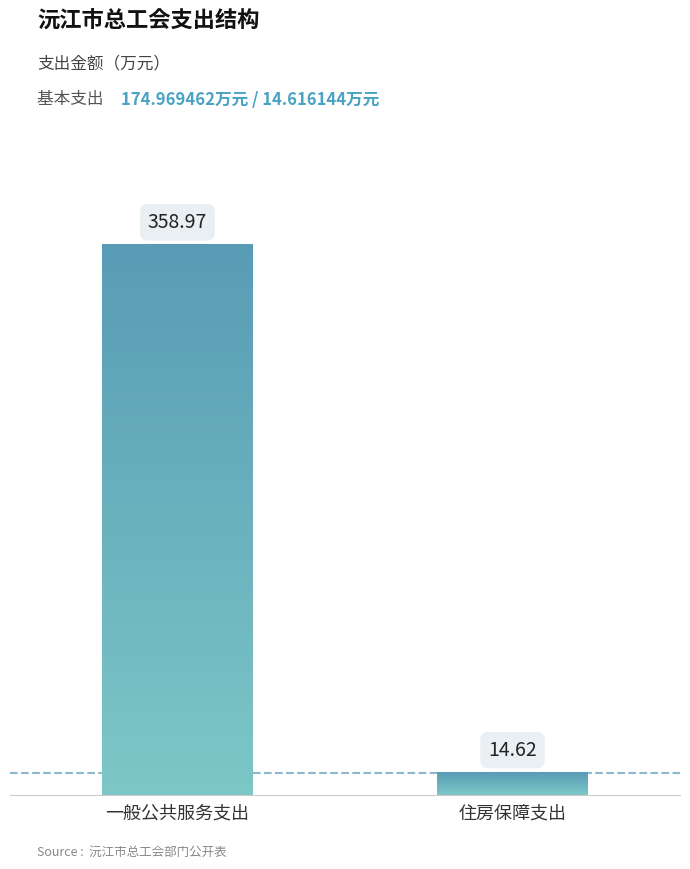

What is the difference between the maximum and minimum values in the 基本支出 series?

160.4